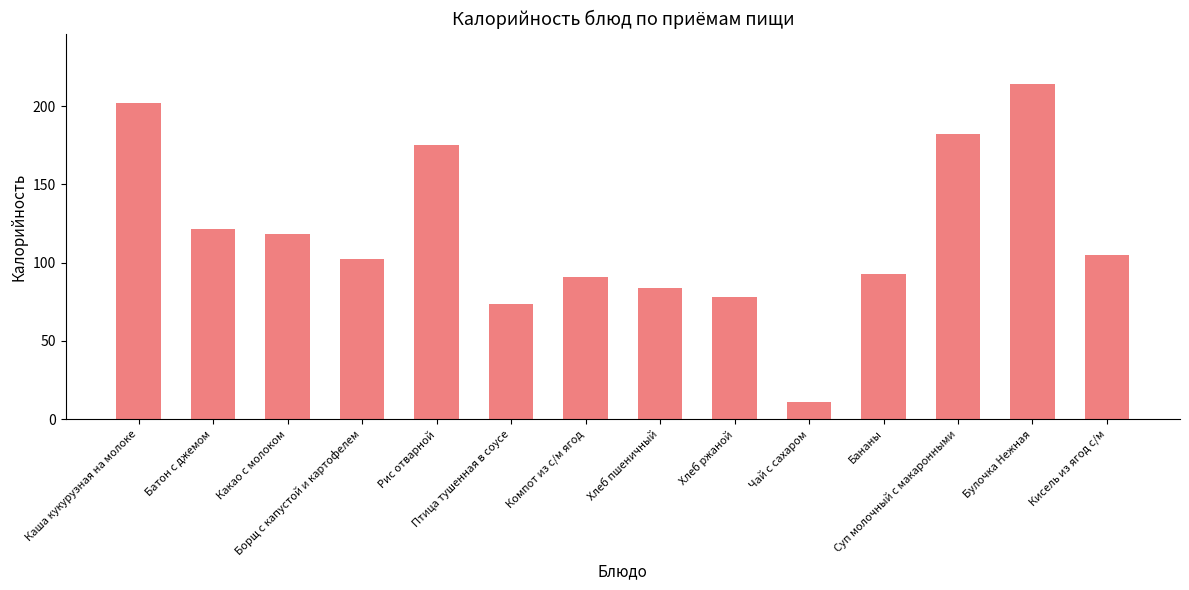

What is the change in value from Каша кукурузная на молоке to Какао с молоком?

-83.7